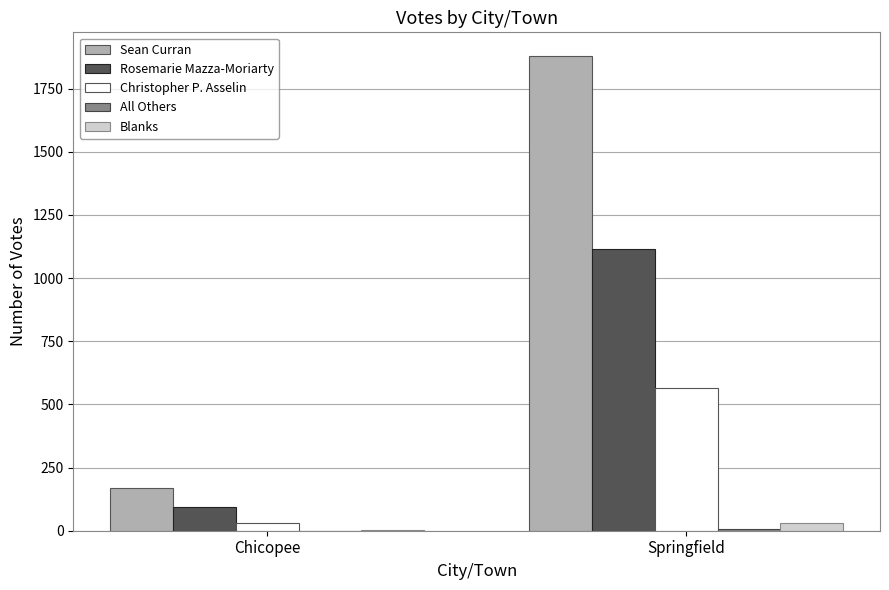

Count the number of data series in this chart.

5